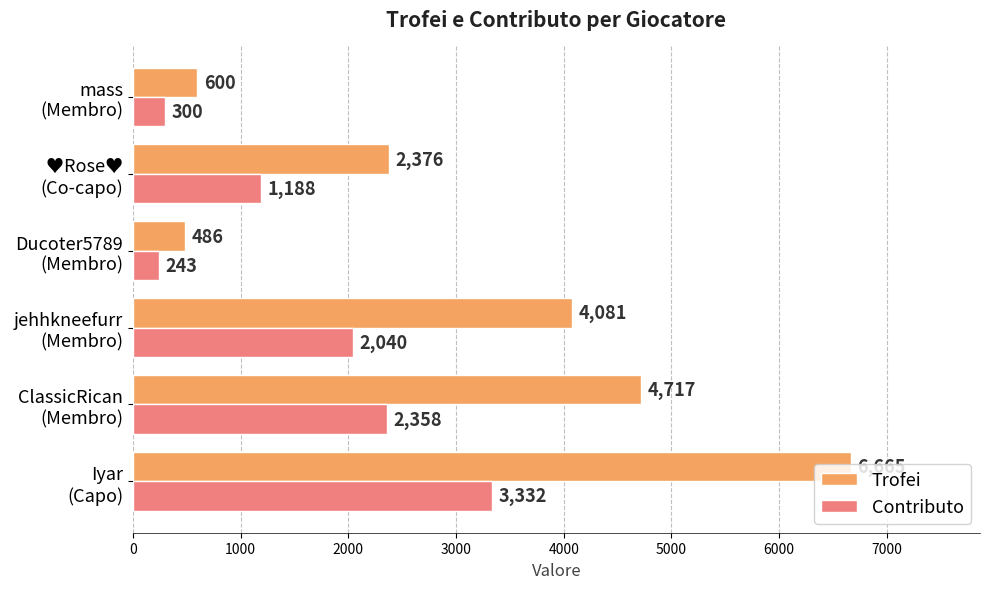

Which series has the largest range (max minus min)?

Trofei